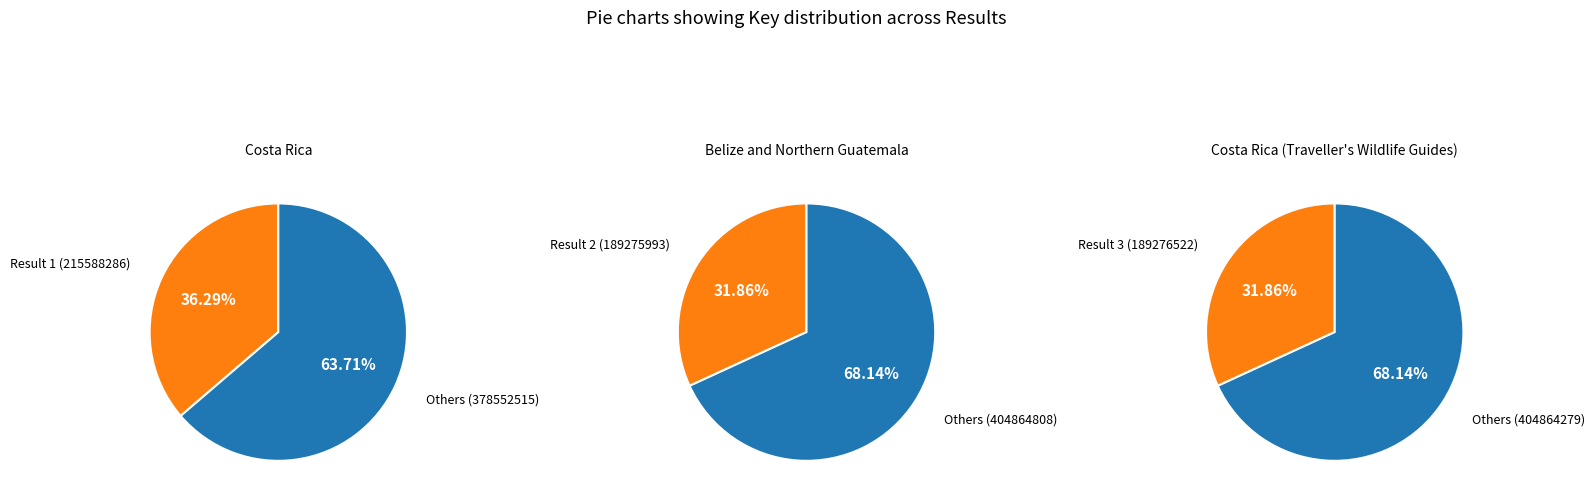

Rank the categories by value from lowest to highest.

Belize and Northern Guatemala, Costa Rica (Traveller's Wildlife Guides), Costa Rica